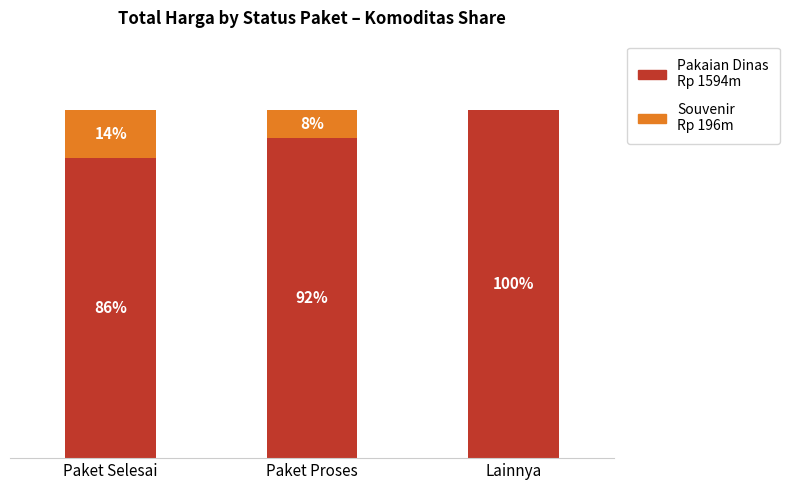

What is the label of the 1st bar from the right?

Lainnya